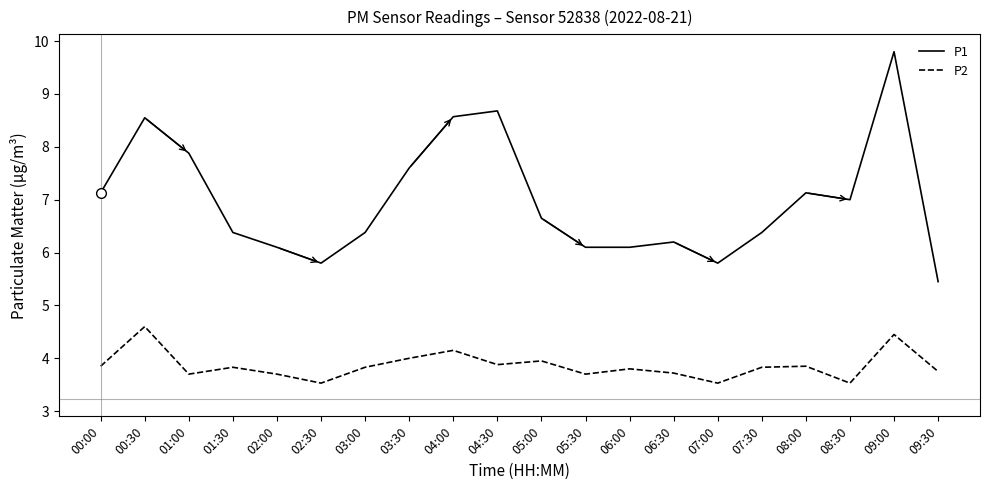

What is the minimum value for P1?

5.5